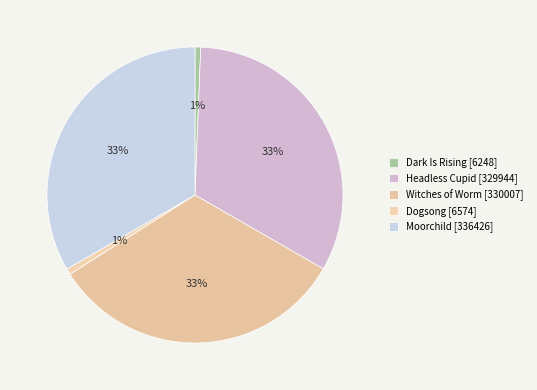

What is the total percentage of Witches of Worm and Headless Cupid?

65.4%